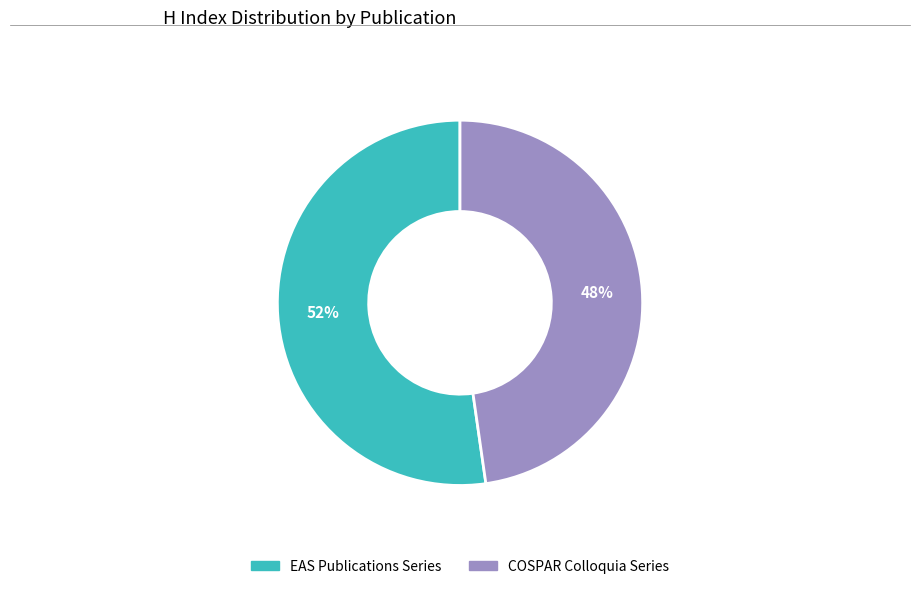

Which category has the biggest portion of the pie?

EAS Publications Series